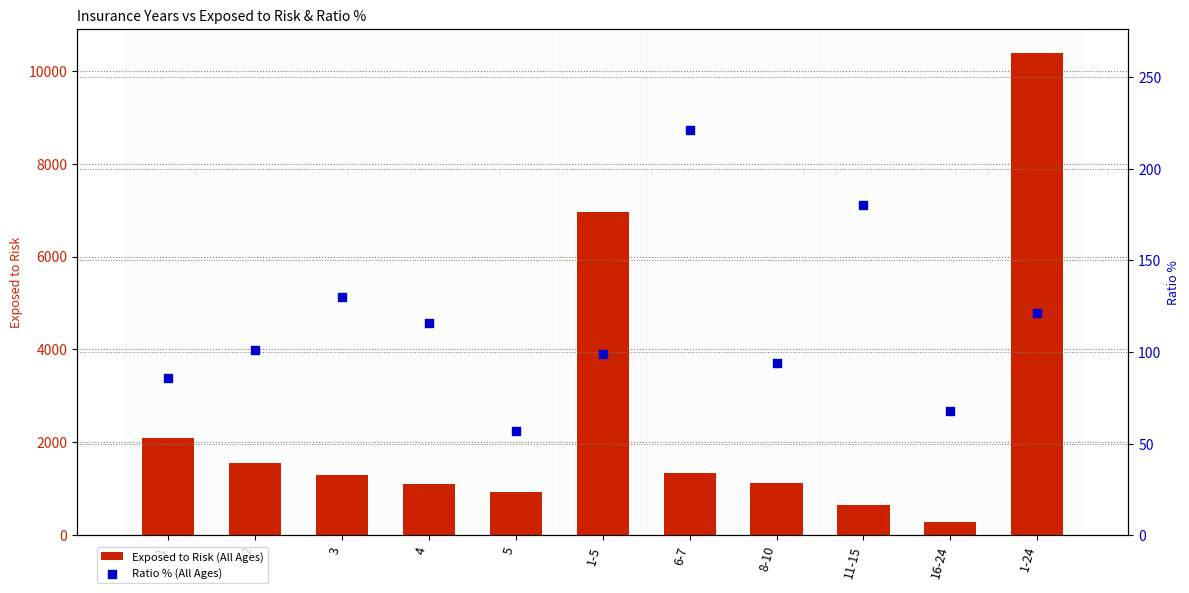

Which series reaches the maximum Y coordinate?

Exposed to Risk (All Ages)